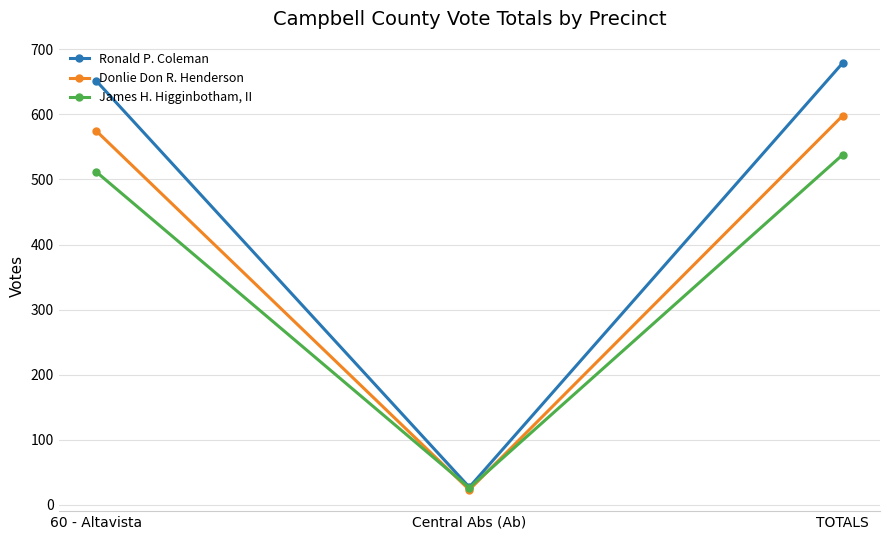

Reading left to right, extract all data points from this chart.

Ronald P. Coleman: 60 - Altavista=652	Central Abs (Ab)=27	TOTALS=679
Donlie Don R. Henderson: 60 - Altavista=575	Central Abs (Ab)=23	TOTALS=598
James H. Higginbotham, II: 60 - Altavista=512	Central Abs (Ab)=26	TOTALS=538